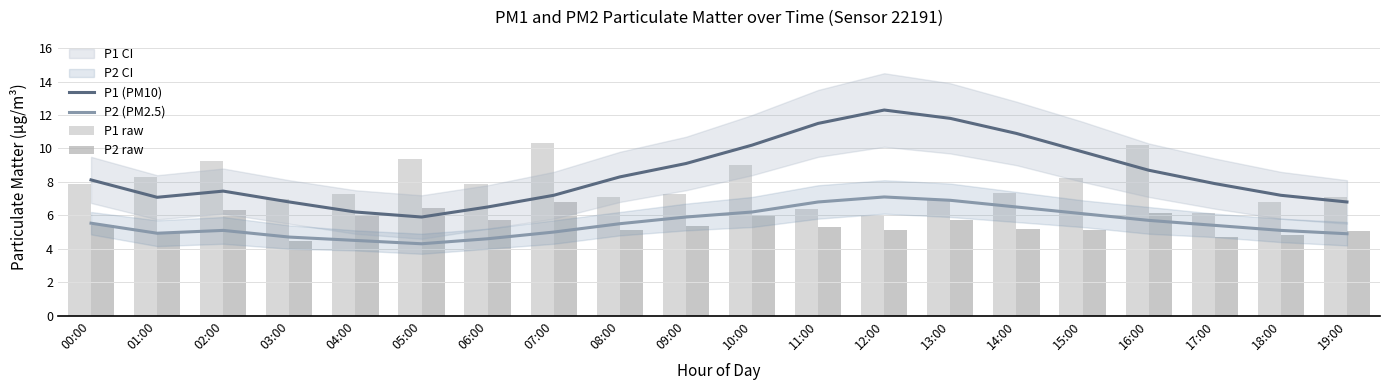

Which series has the largest range (max minus min)?

P1 (PM10)